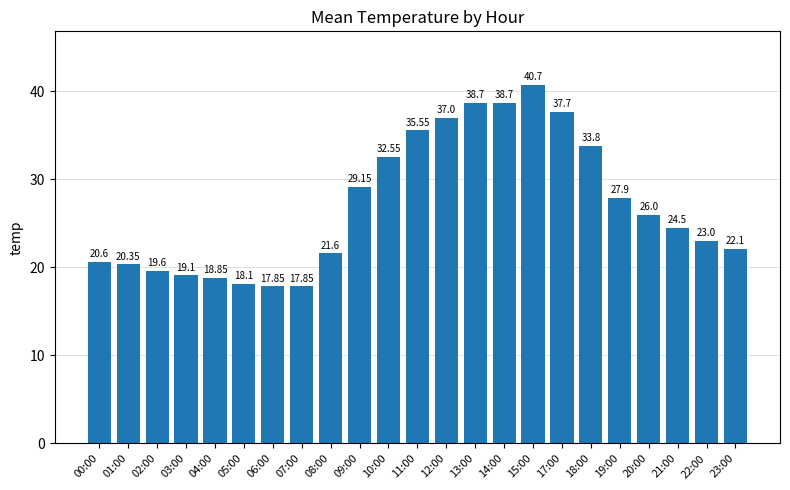

What is the difference between the values at 13:00 and 03:00?

19.6